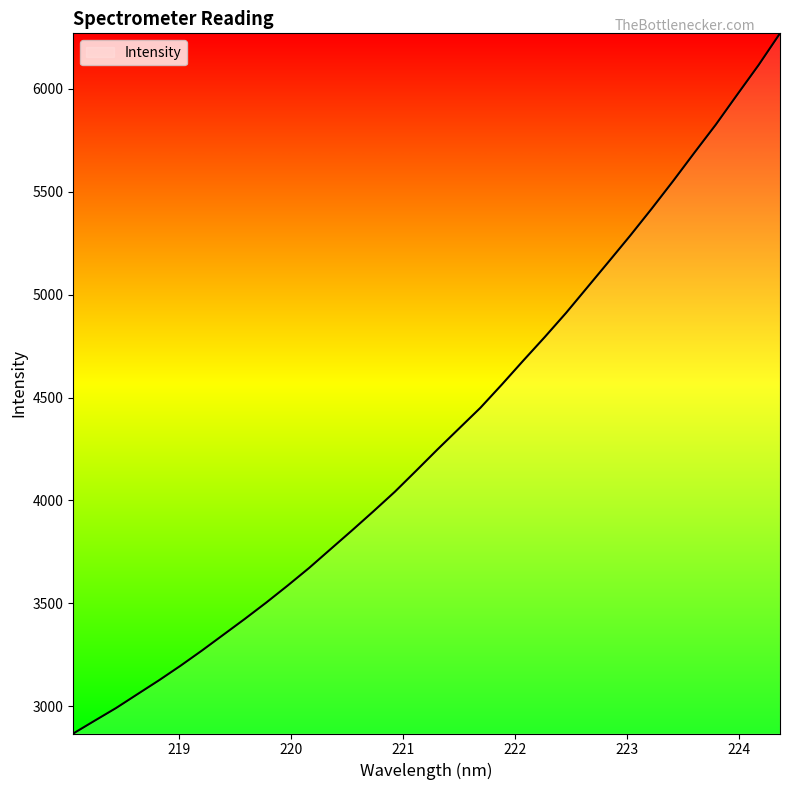

What is the smallest value displayed?

2868.1